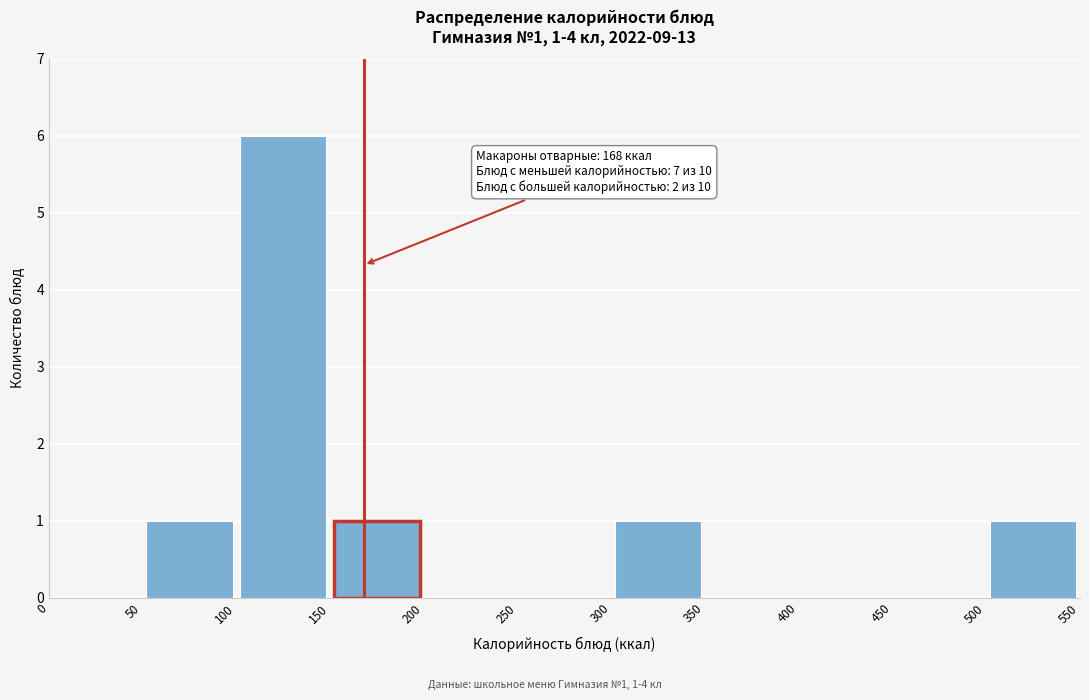

Over which range of the x-axis is the bar tallest?

100 to 150